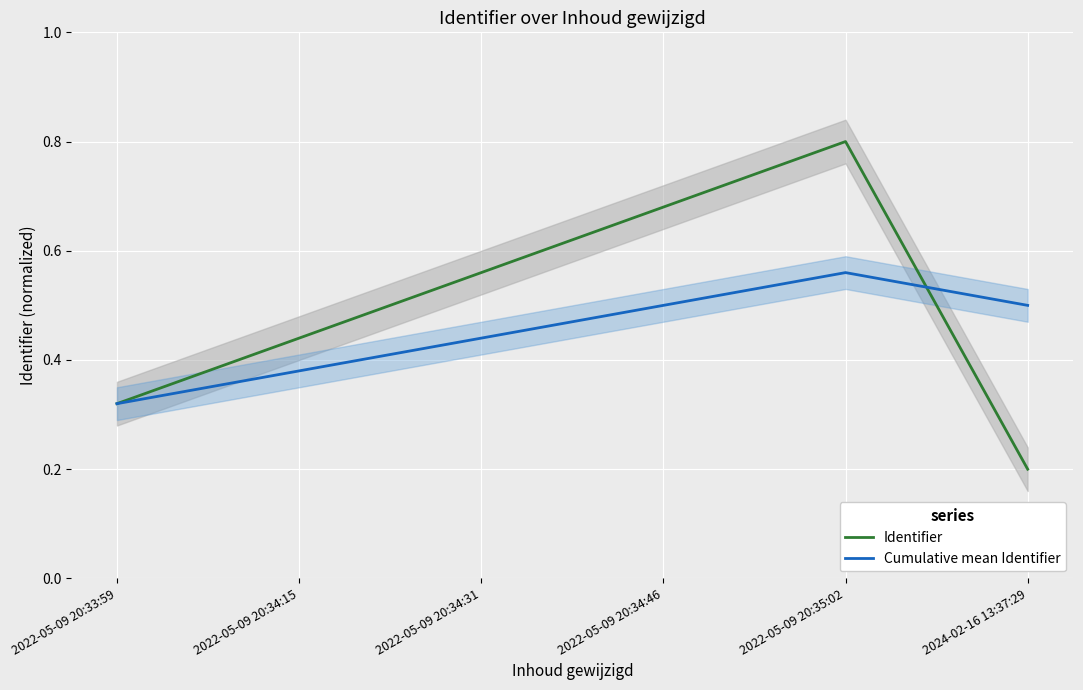

Reading right to left, list all the values displayed in this chart.

Identifier: 0.2	0.8	0.7	0.6	0.4	0.3
Cumulative mean Identifier: 0.5	0.6	0.5	0.4	0.4	0.3